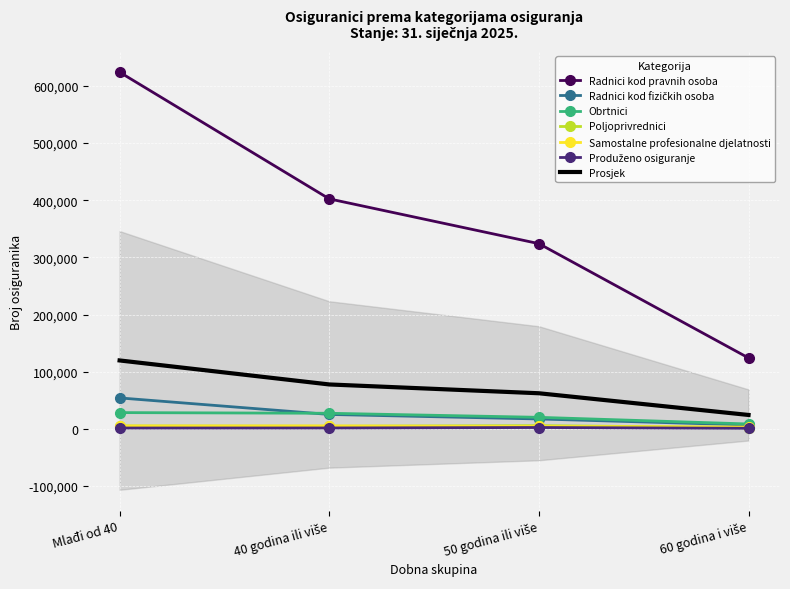

What is the difference between the maximum and minimum values in the Radnici kod pravnih osoba series?

499954.0